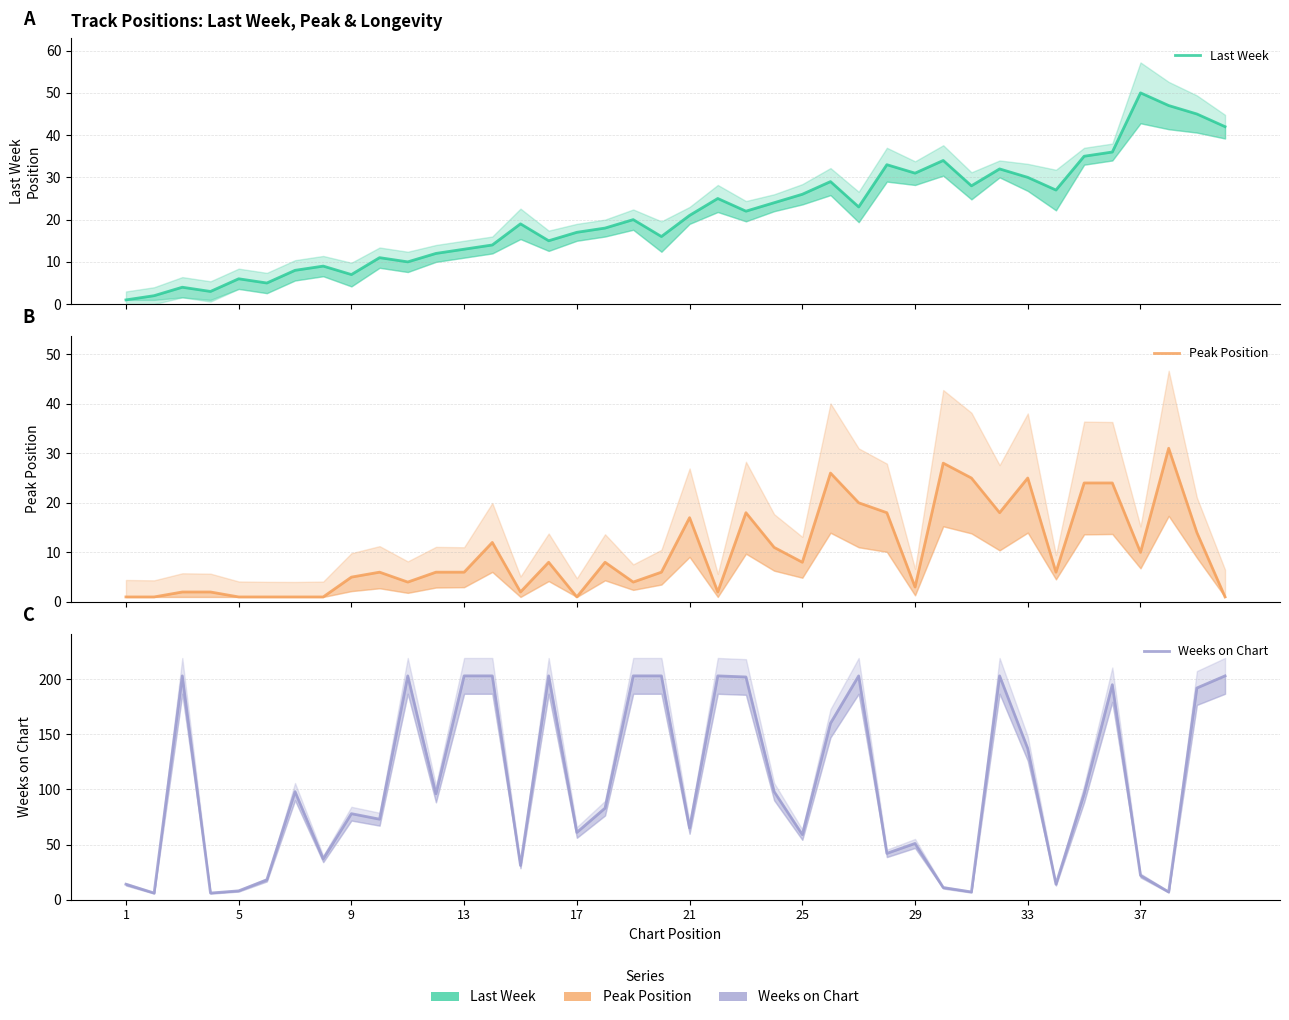

List the series in order of their peak value, lowest first.

Peak Position, Last Week, Weeks on Chart